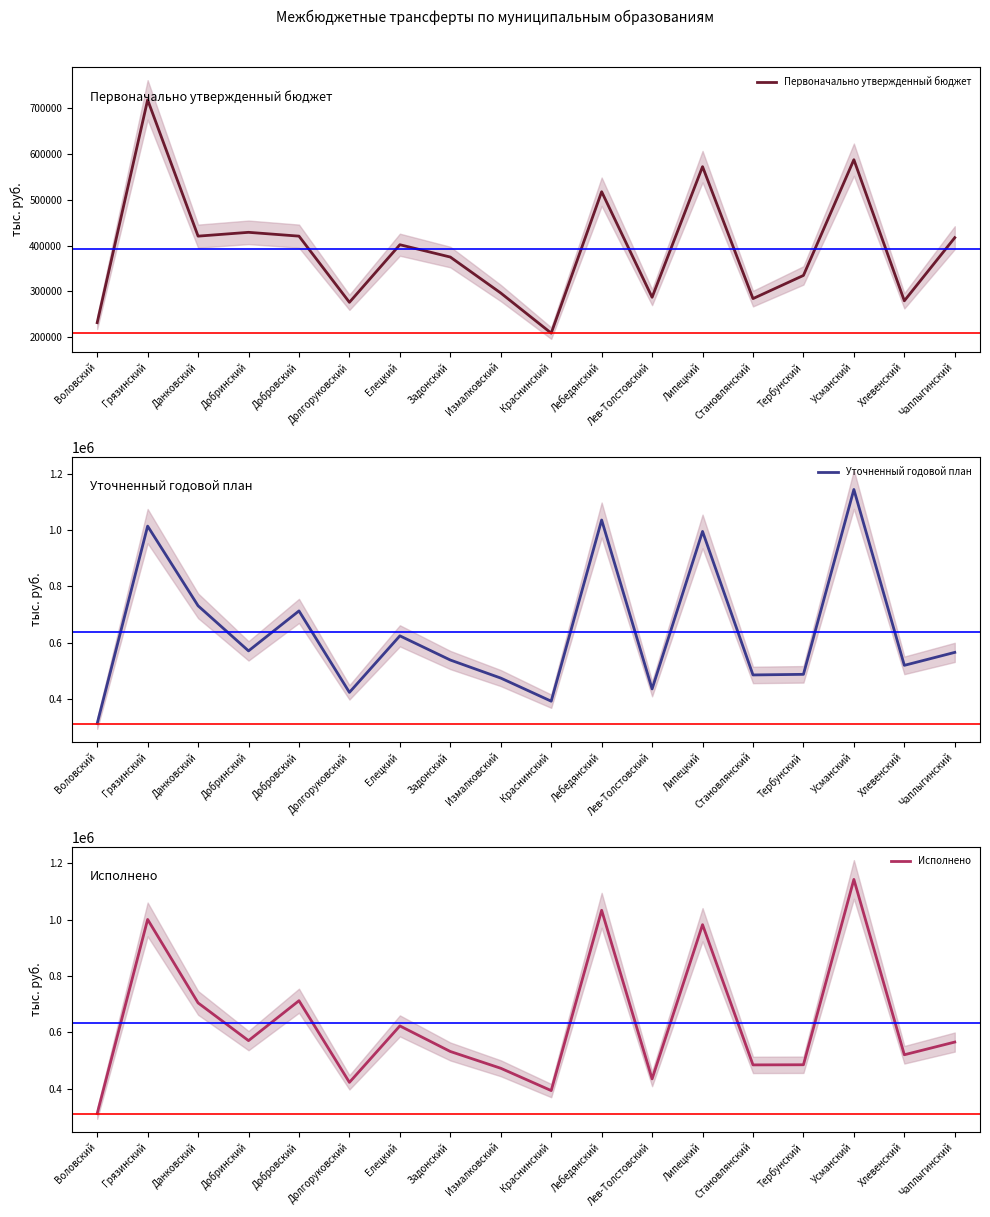

At which category does Исполнено reach its first local valley?

Добринский